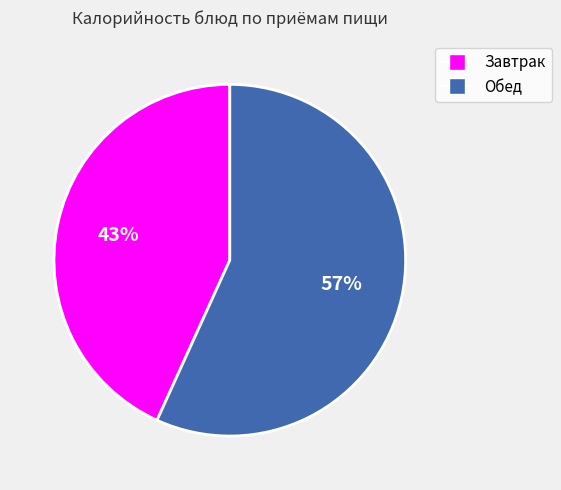

To the nearest percent, what is the average slice percentage?

50%